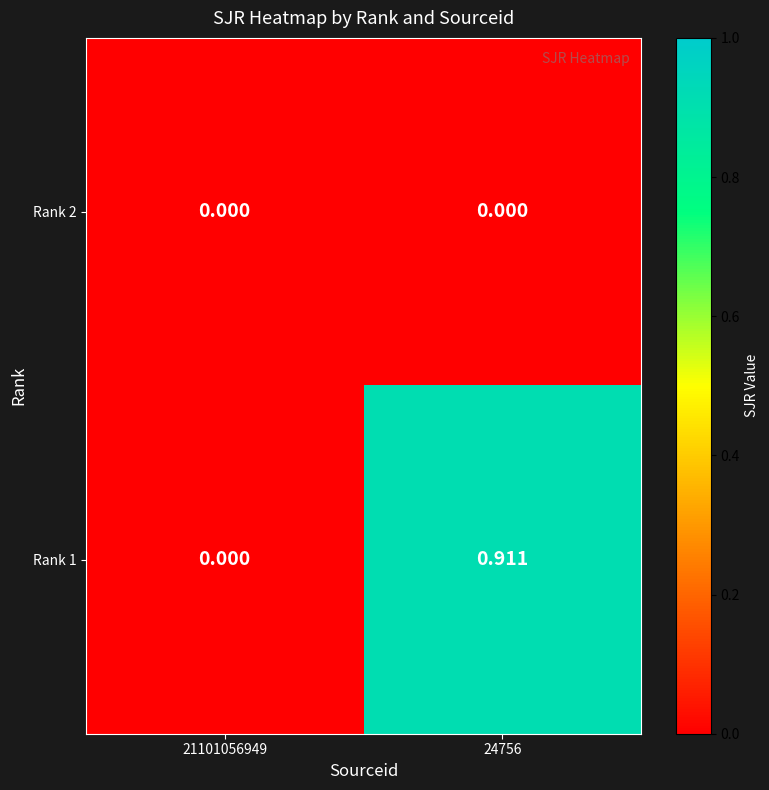

Is the value of Rank 2 at 21101056949 greater than the value of Rank 1 at 24756?

No